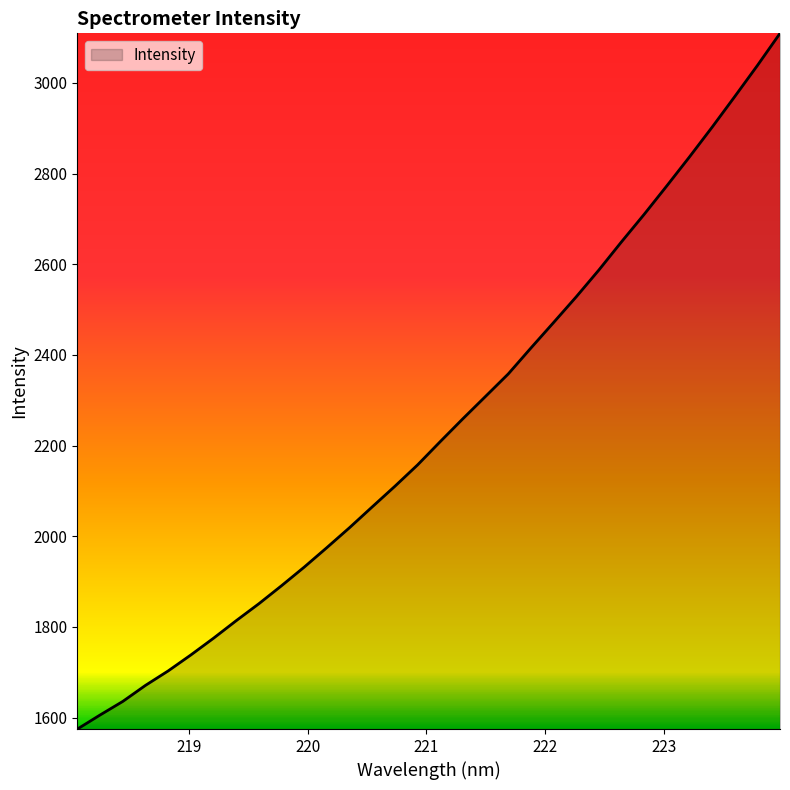

What is the greatest value displayed?

3109.4